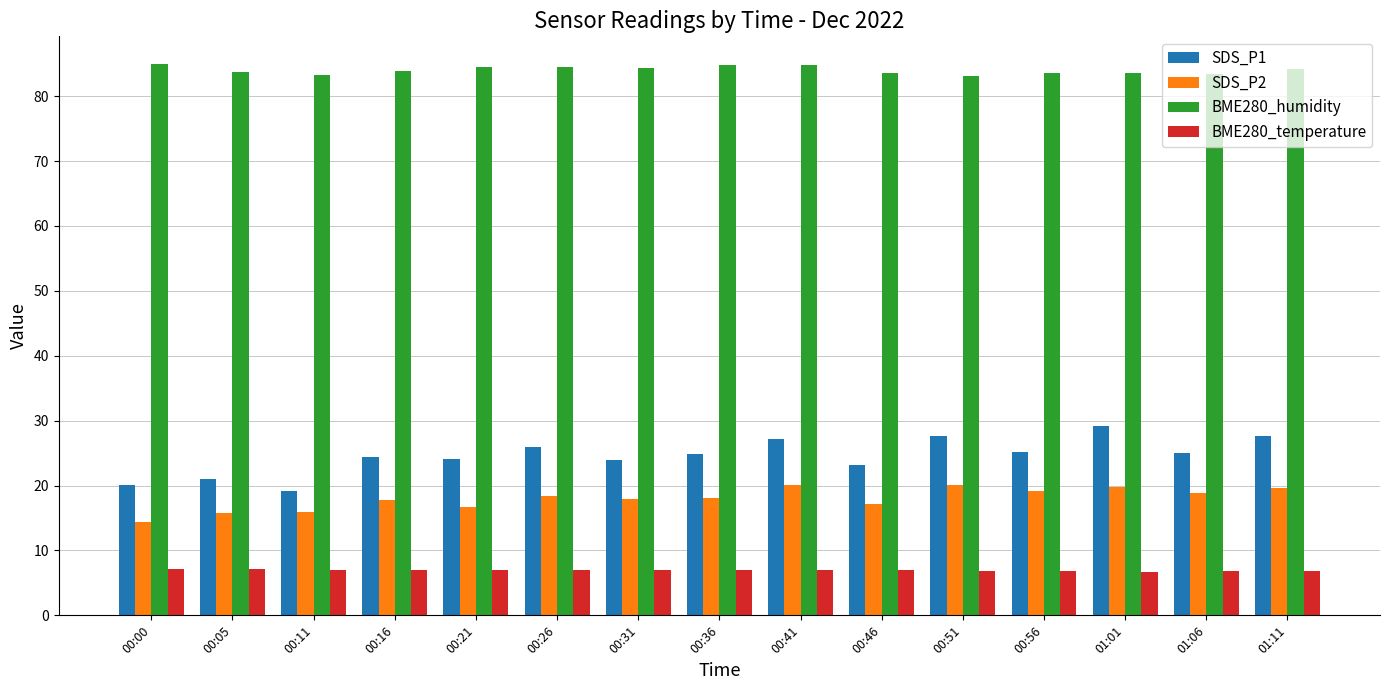

True or false: BME280_temperature has a value of 10.7 at 00:00.

False